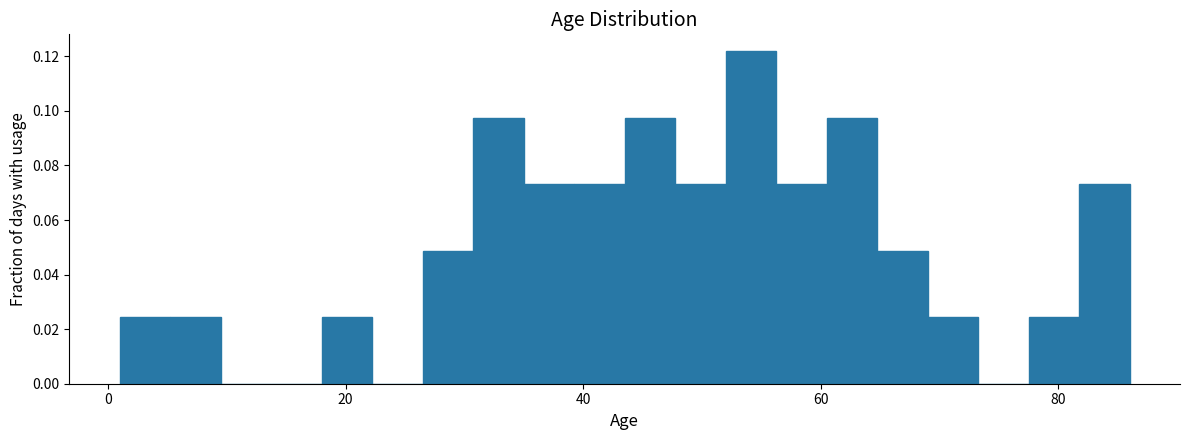

Read against the x-axis, roughly where is the centre of the tallest bar?

54